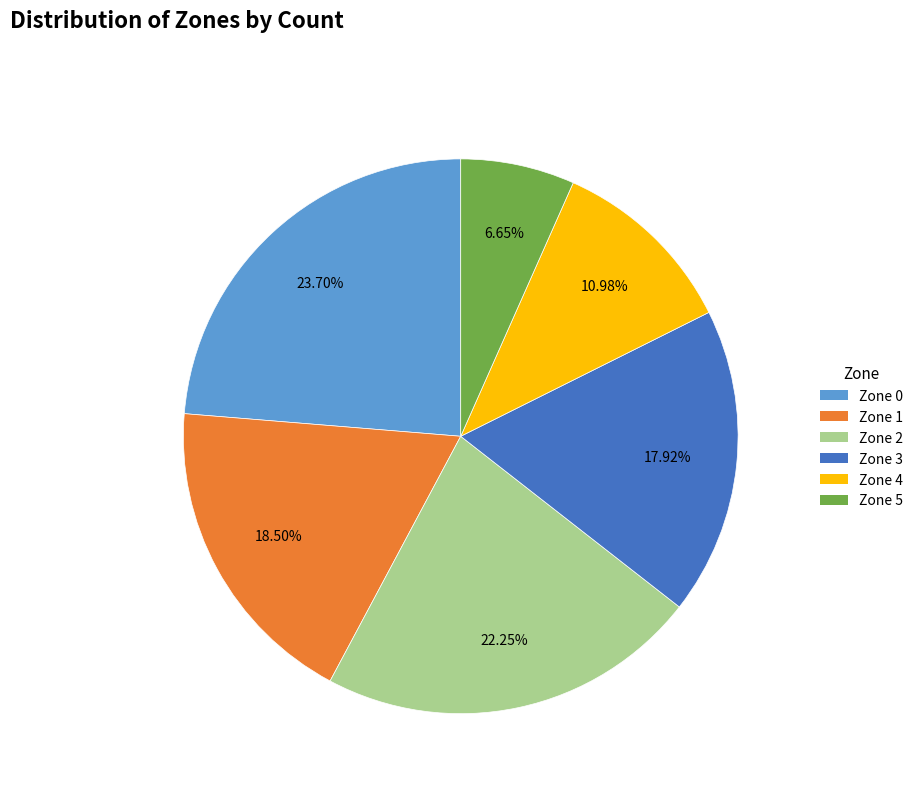

Which slice is the smallest?

Zone 5